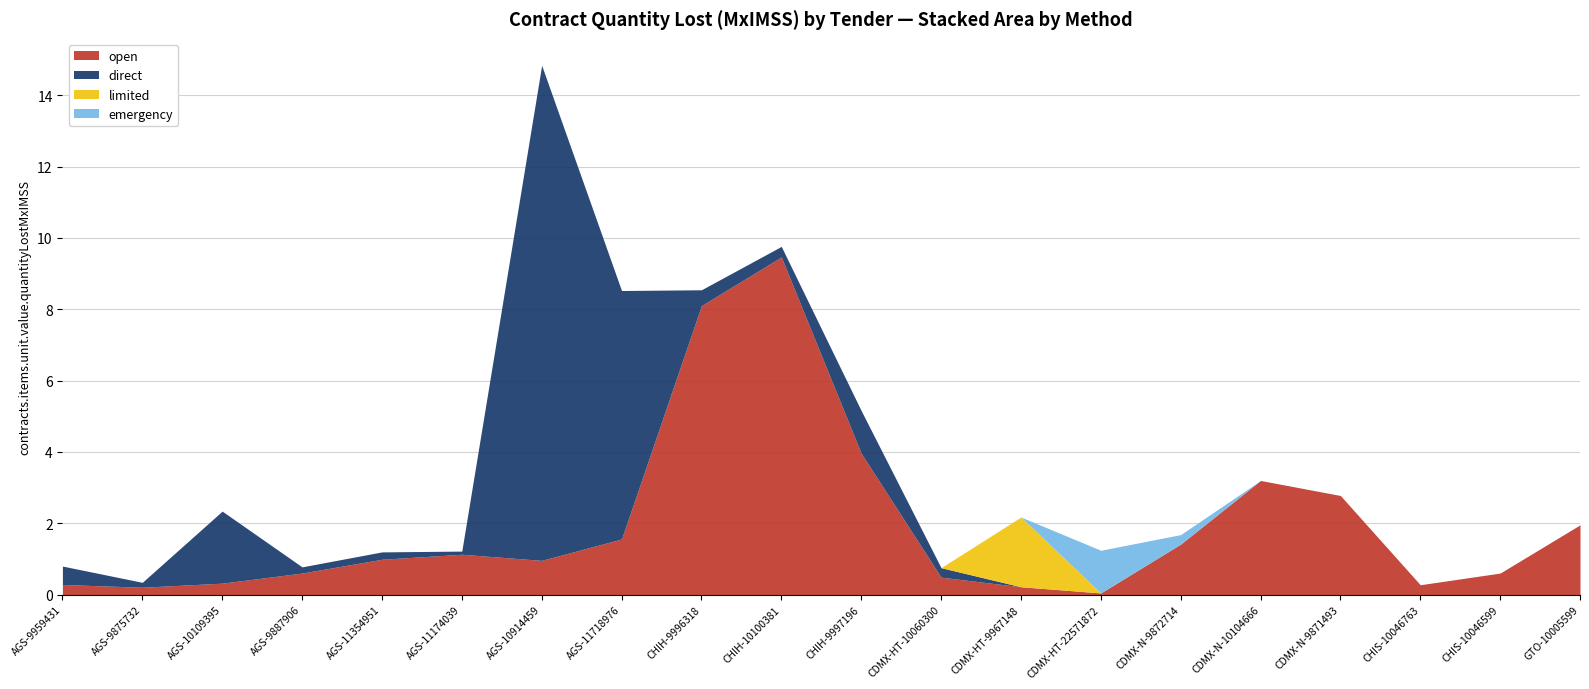

How many intersections are there between direct and open?

5